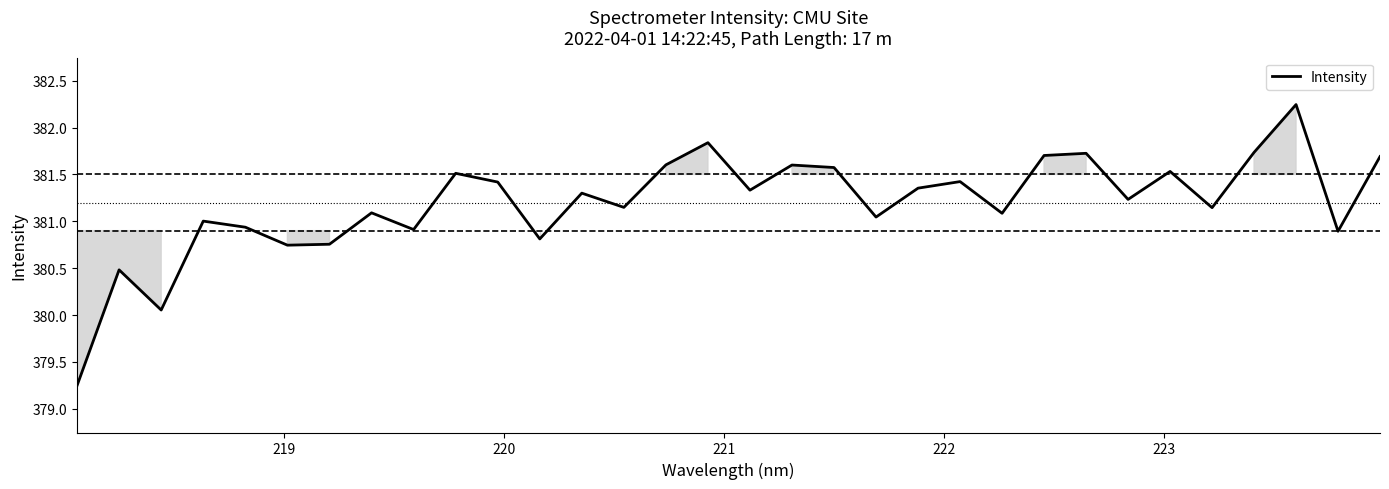

What is the difference between the maximum and minimum values?

3.0